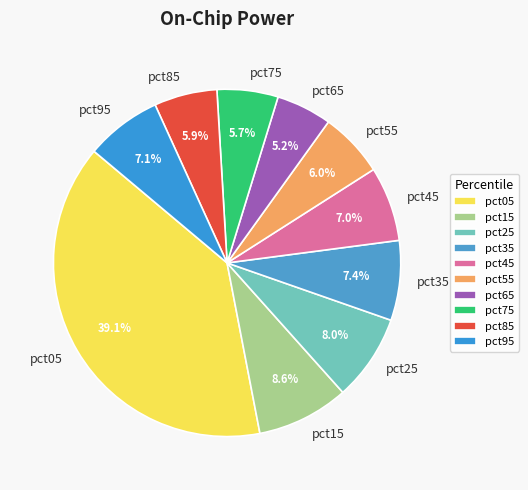

Is there any slice that represents more than half of the pie?

No